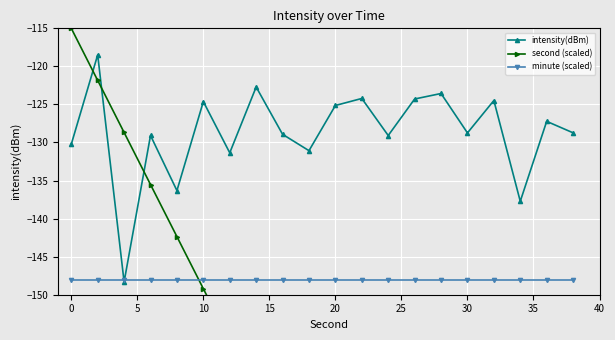

What is the value of the minute (scaled) point at the 16th from the left?

-148.0